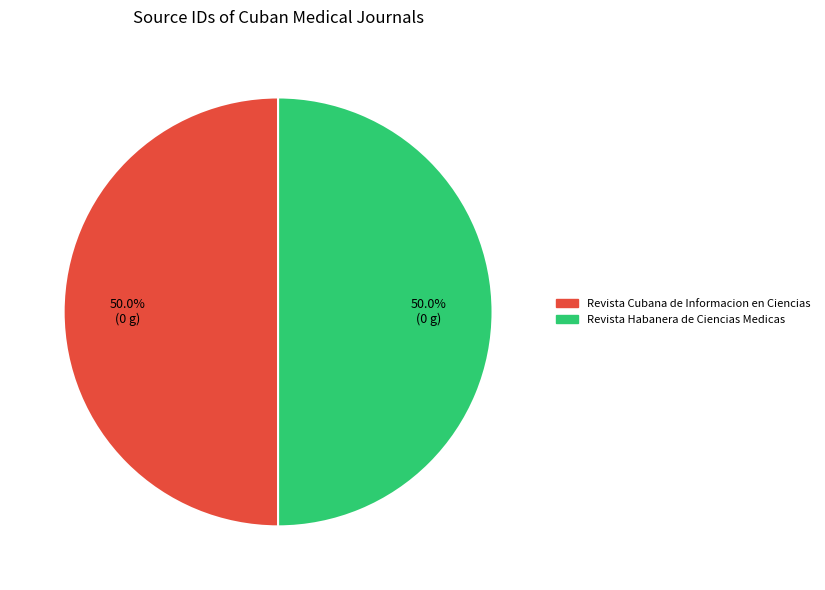

What is the ratio of the value at Revista Cubana de Informacion en Ciencias to the value at Revista Habanera de Ciencias Medicas?

1.0